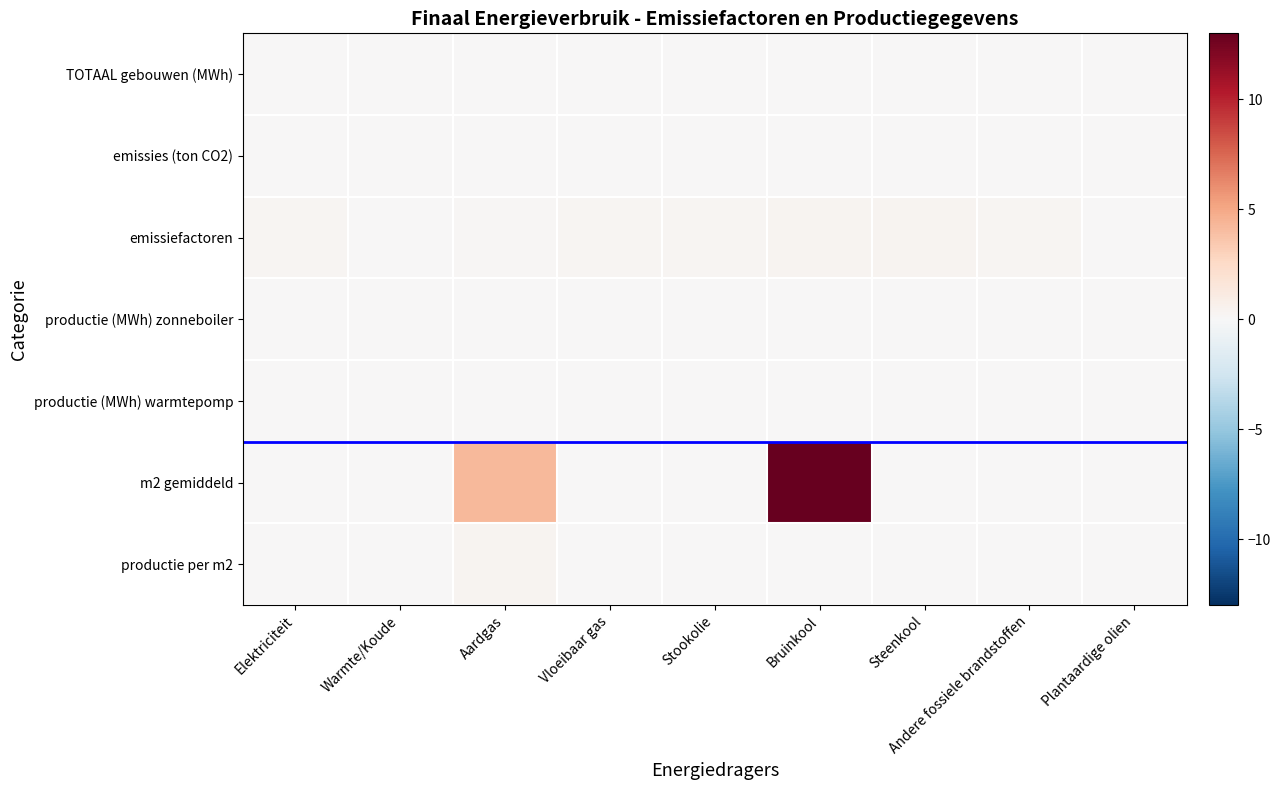

Which series has the widest spread of values?

m2 gemiddeld